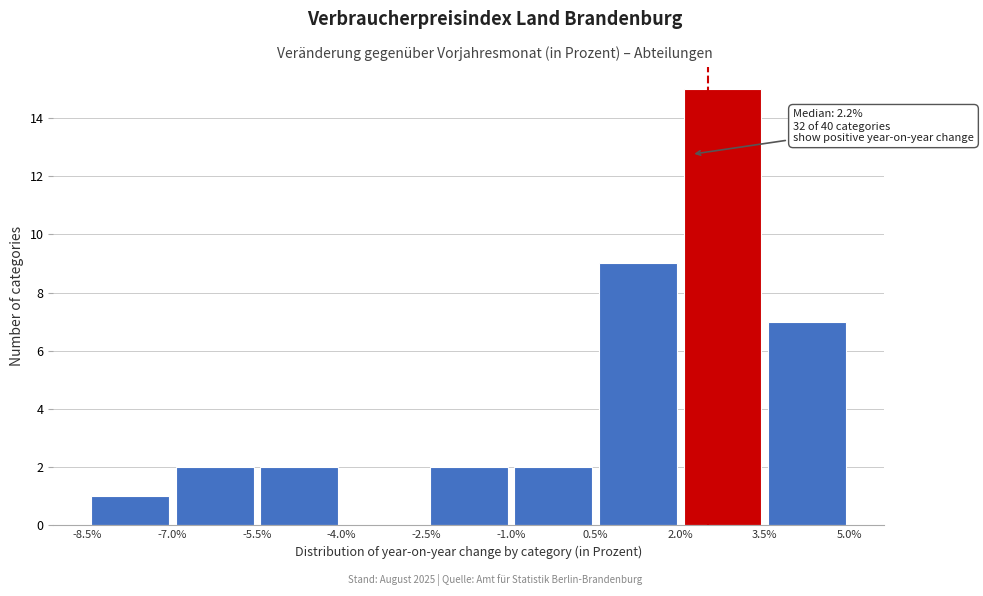

Over which range of the x-axis is the bar tallest?

2.0% to 3.5%